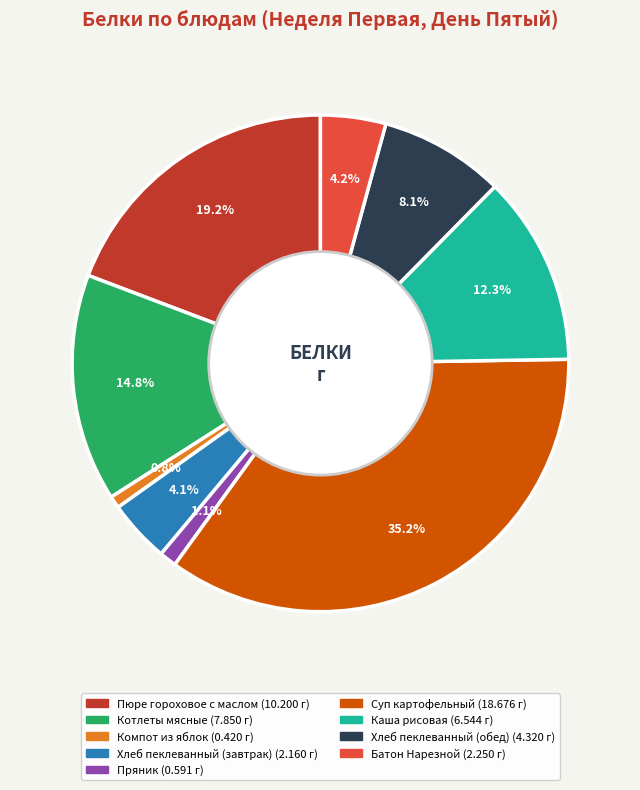

Is there any slice that represents more than half of the pie?

No